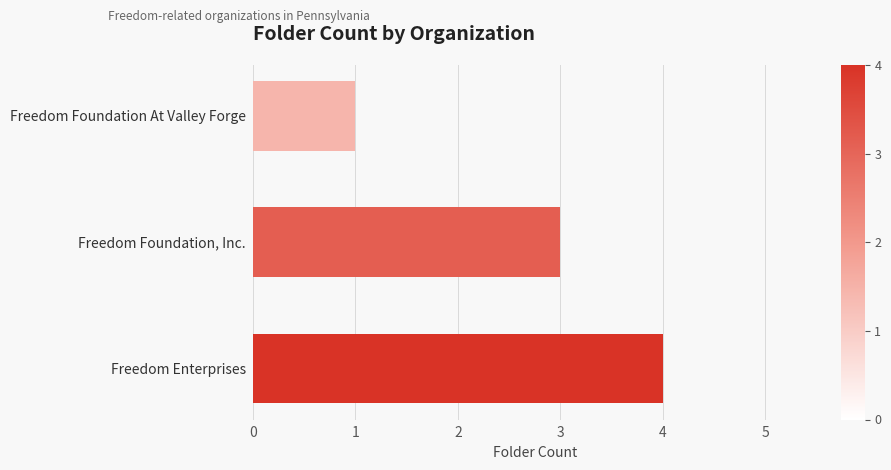

Reading top to bottom, list all the values displayed in this chart.

1	3	4